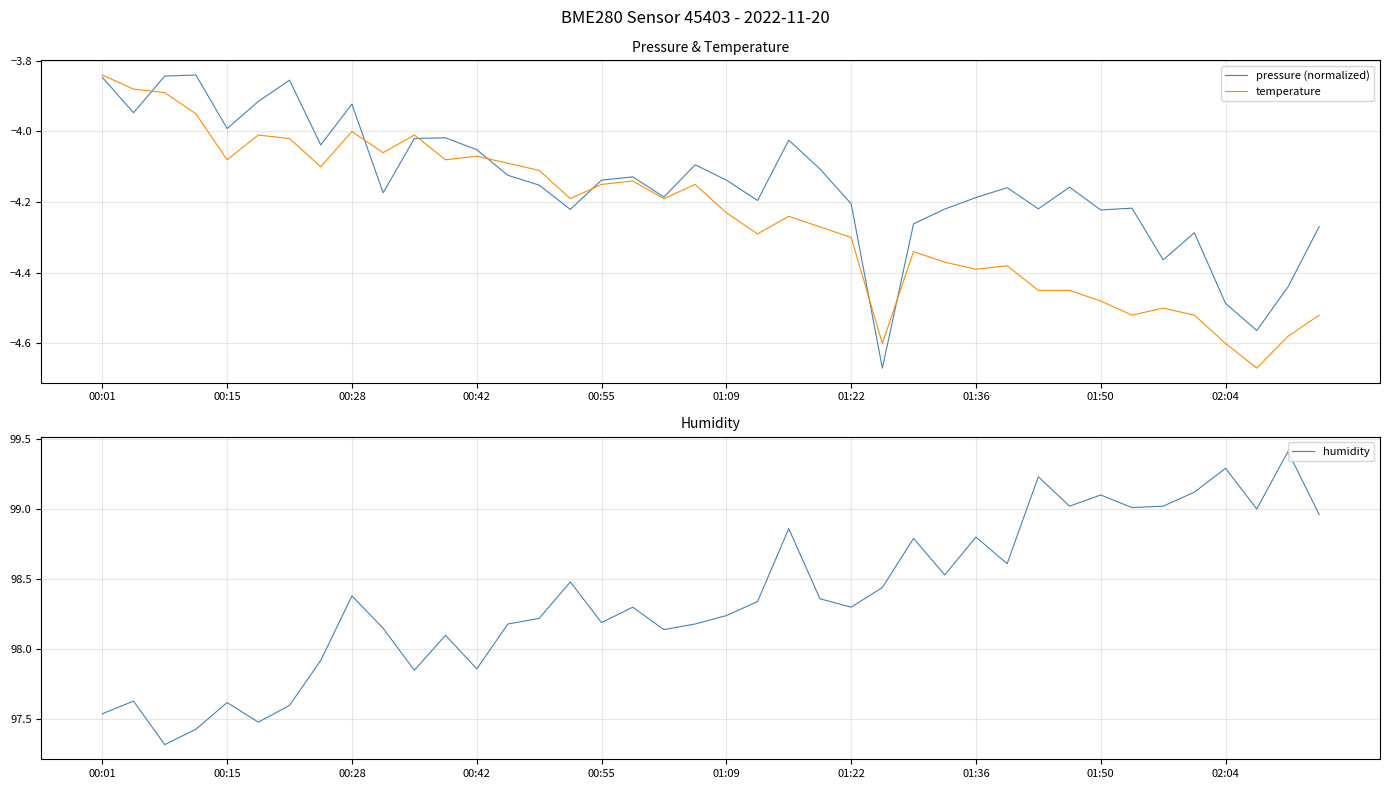

At 38, list the series in order from smallest to largest.

temperature, pressure (normalized), humidity